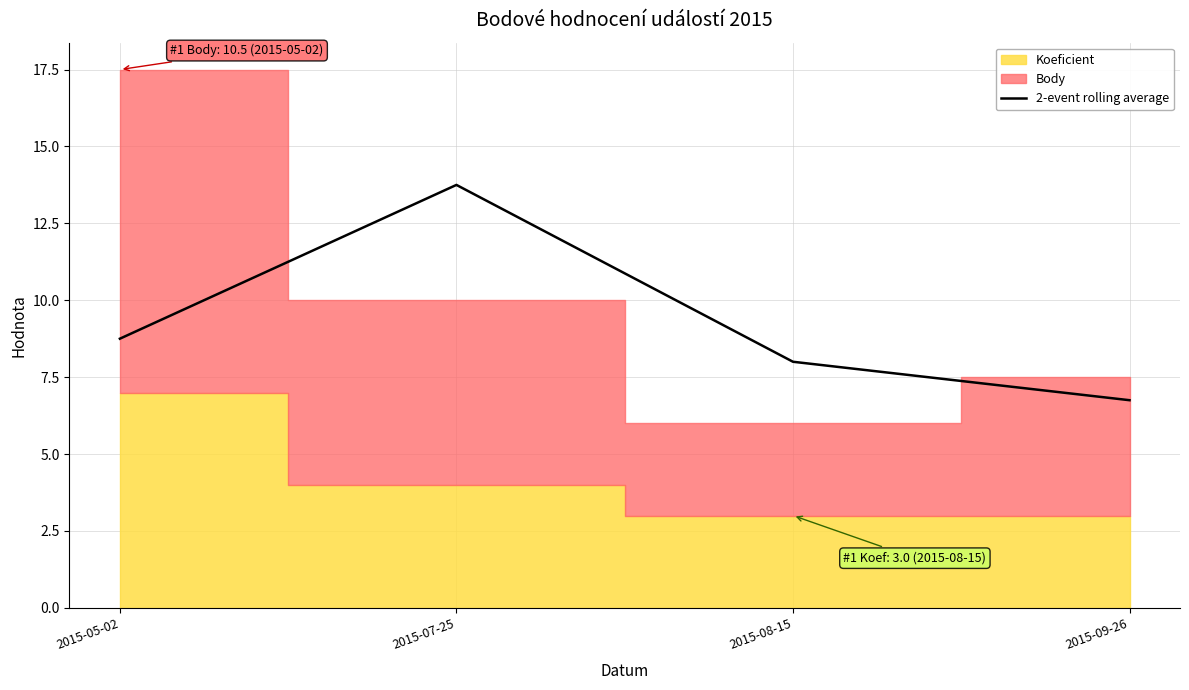

True or false: there are more than 2 points higher than both neighbors.

False